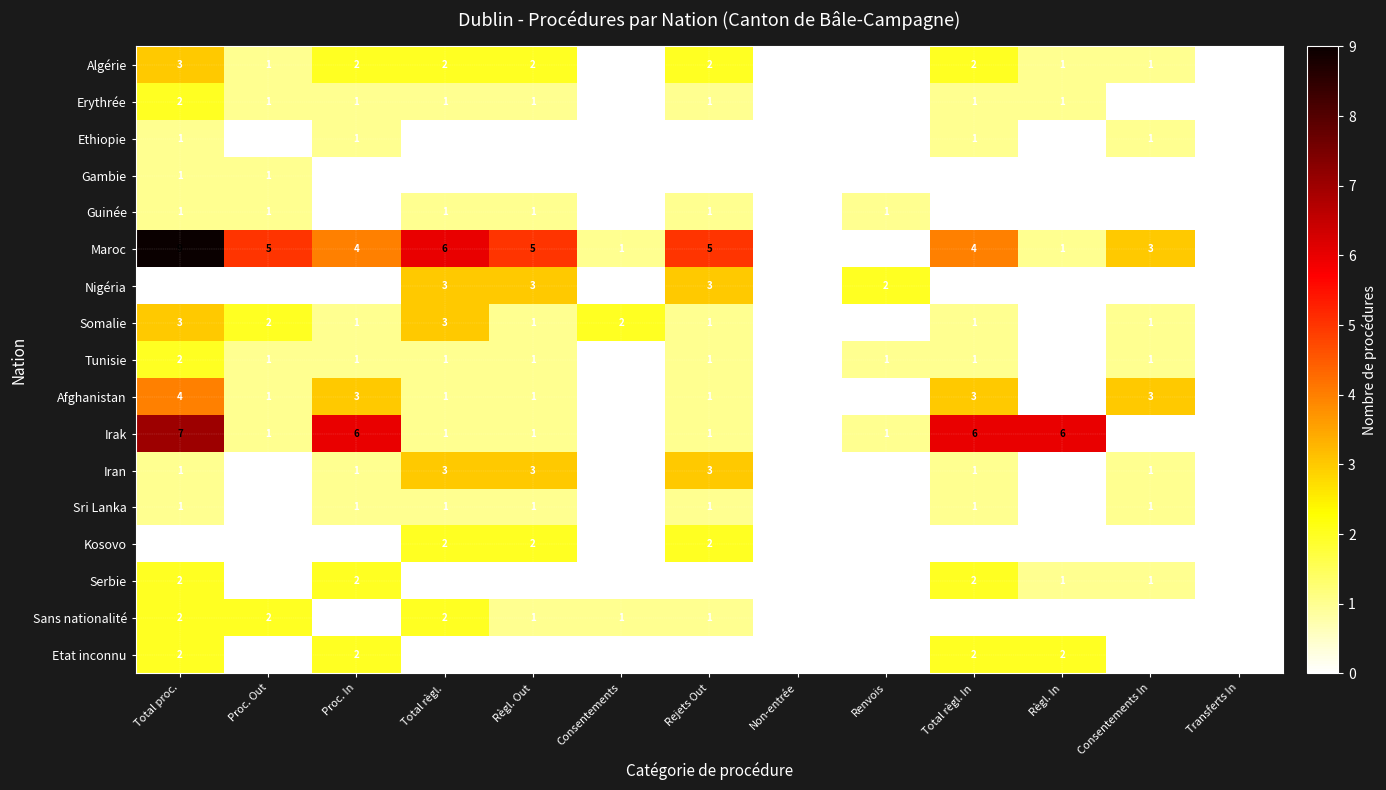

At which label does Tunisie reach its peak?

Total proc.